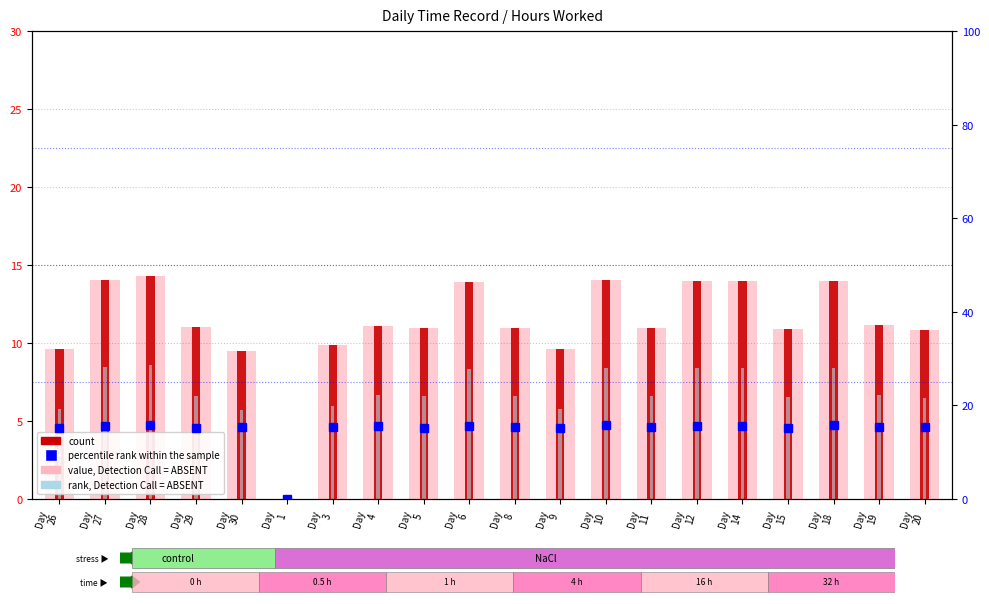

What is the value of the count bar at the 19th from the left?

11.1